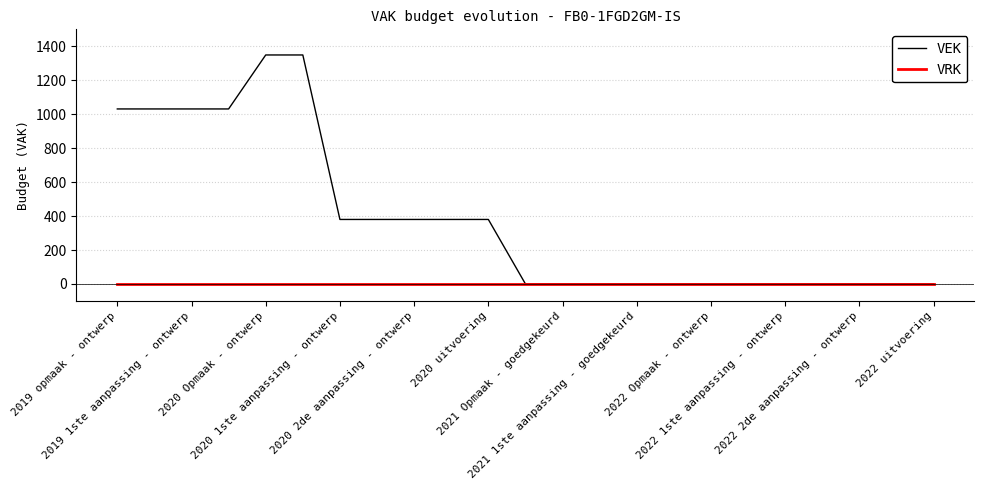

Which series has the largest range (max minus min)?

VEK